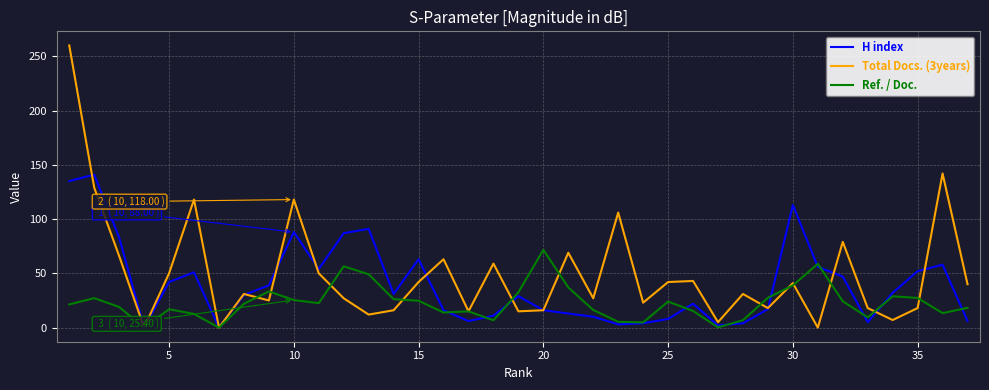

At how many categories does at least one series exceed 116?

5